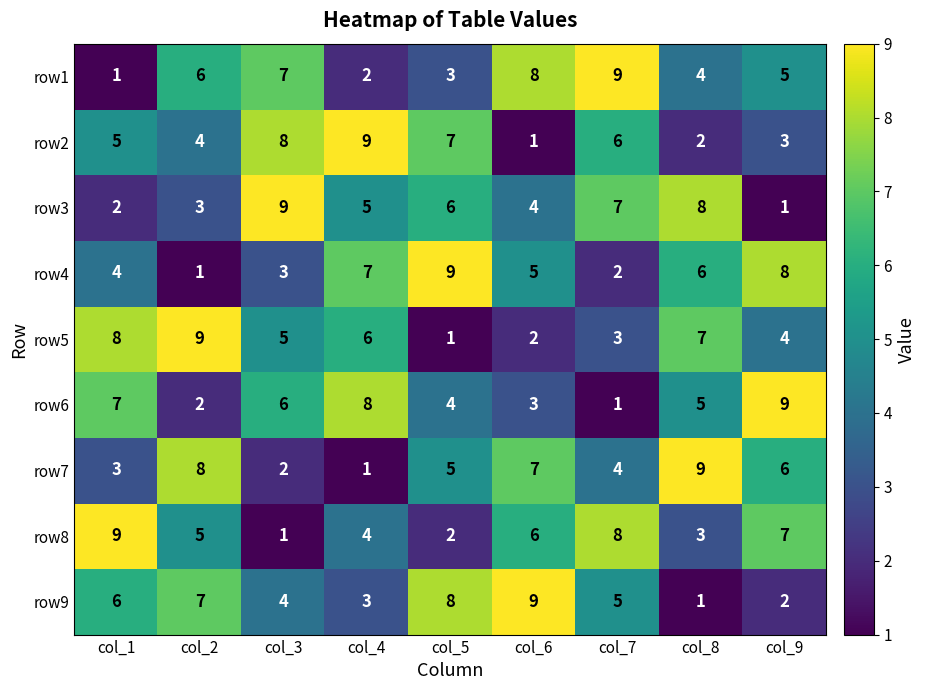

List the labels in order of row2 value, largest first.

col_4, col_3, col_5, col_7, col_1, col_2, col_9, col_8, col_6